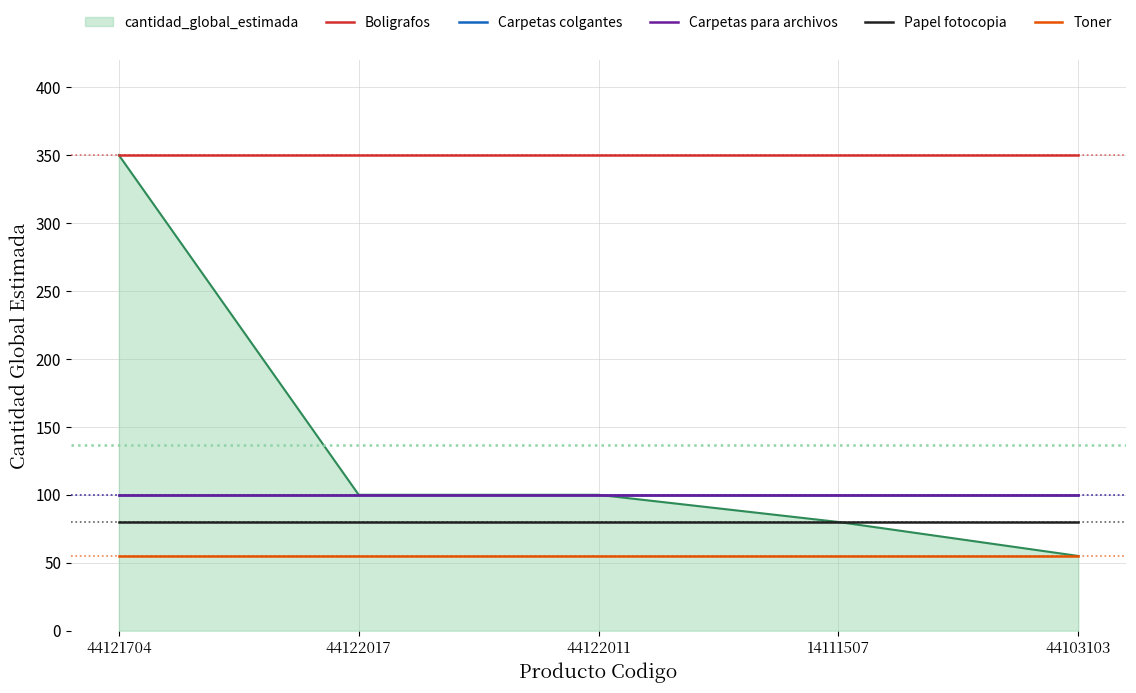

Is this an area chart (filled region under the line)?

Yes